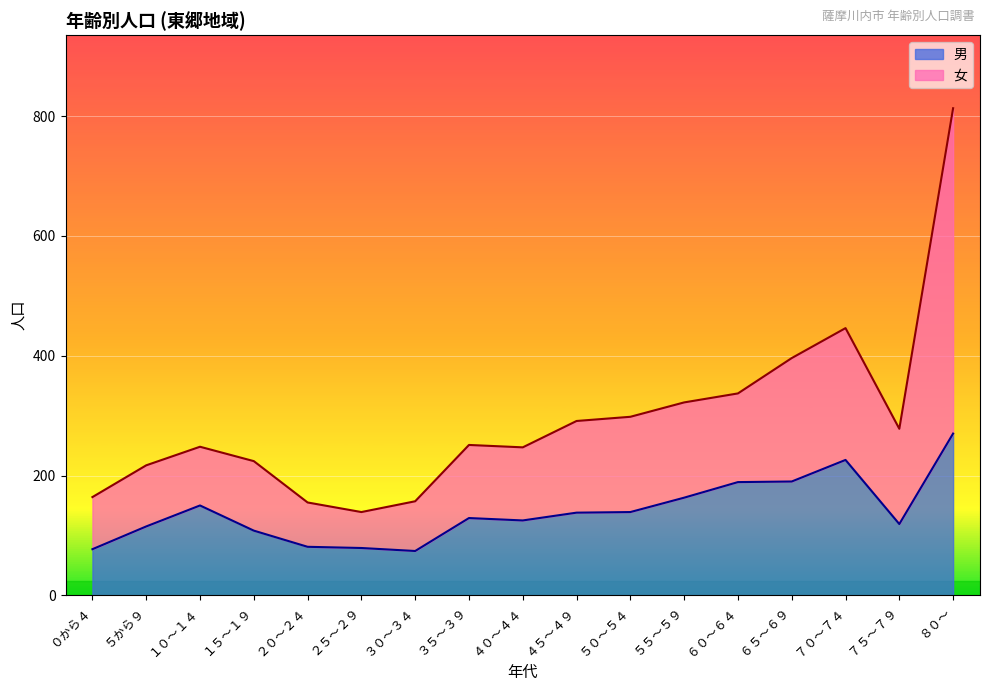

Is the value of 女 at ３０～３４ greater than the value of 男 at ２０～２４?

Yes